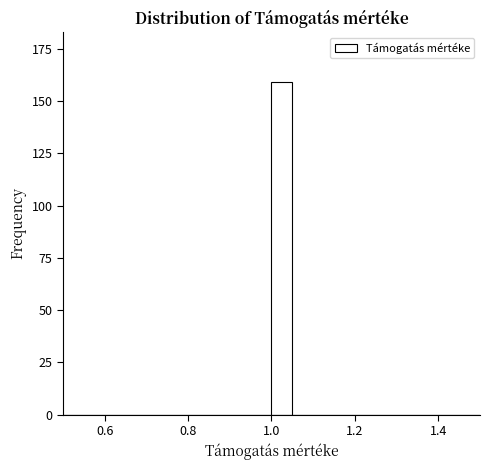

Around what value on the x-axis is the tallest bar? Give the approximate position of its centre, as read against the axis.

1.02